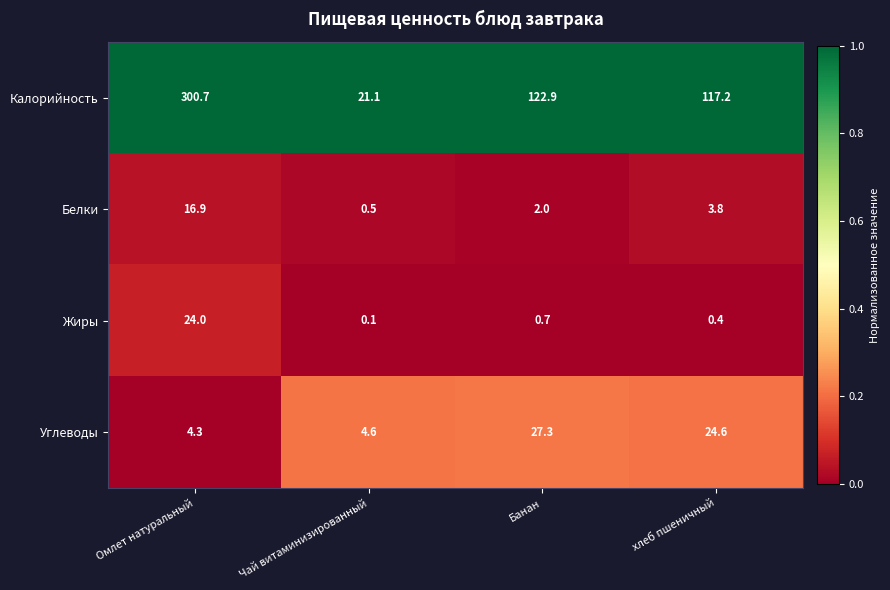

How many data points in Калорийность are above 122?

2